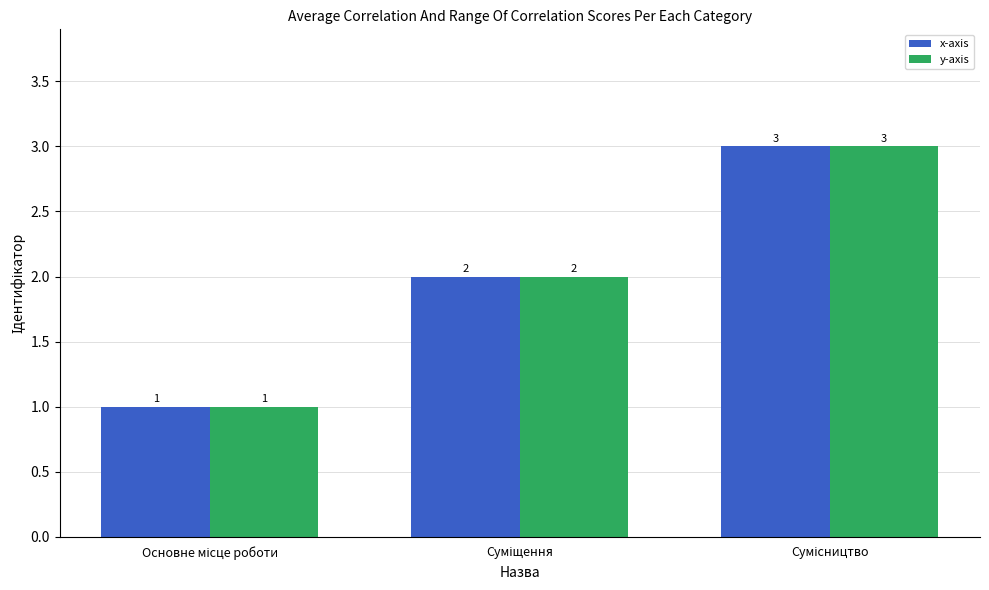

How many bars are there in each group?

2